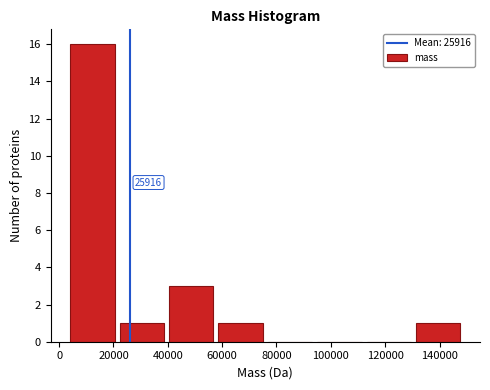

Which range on the x-axis has the tallest bar?

4000 to 22000